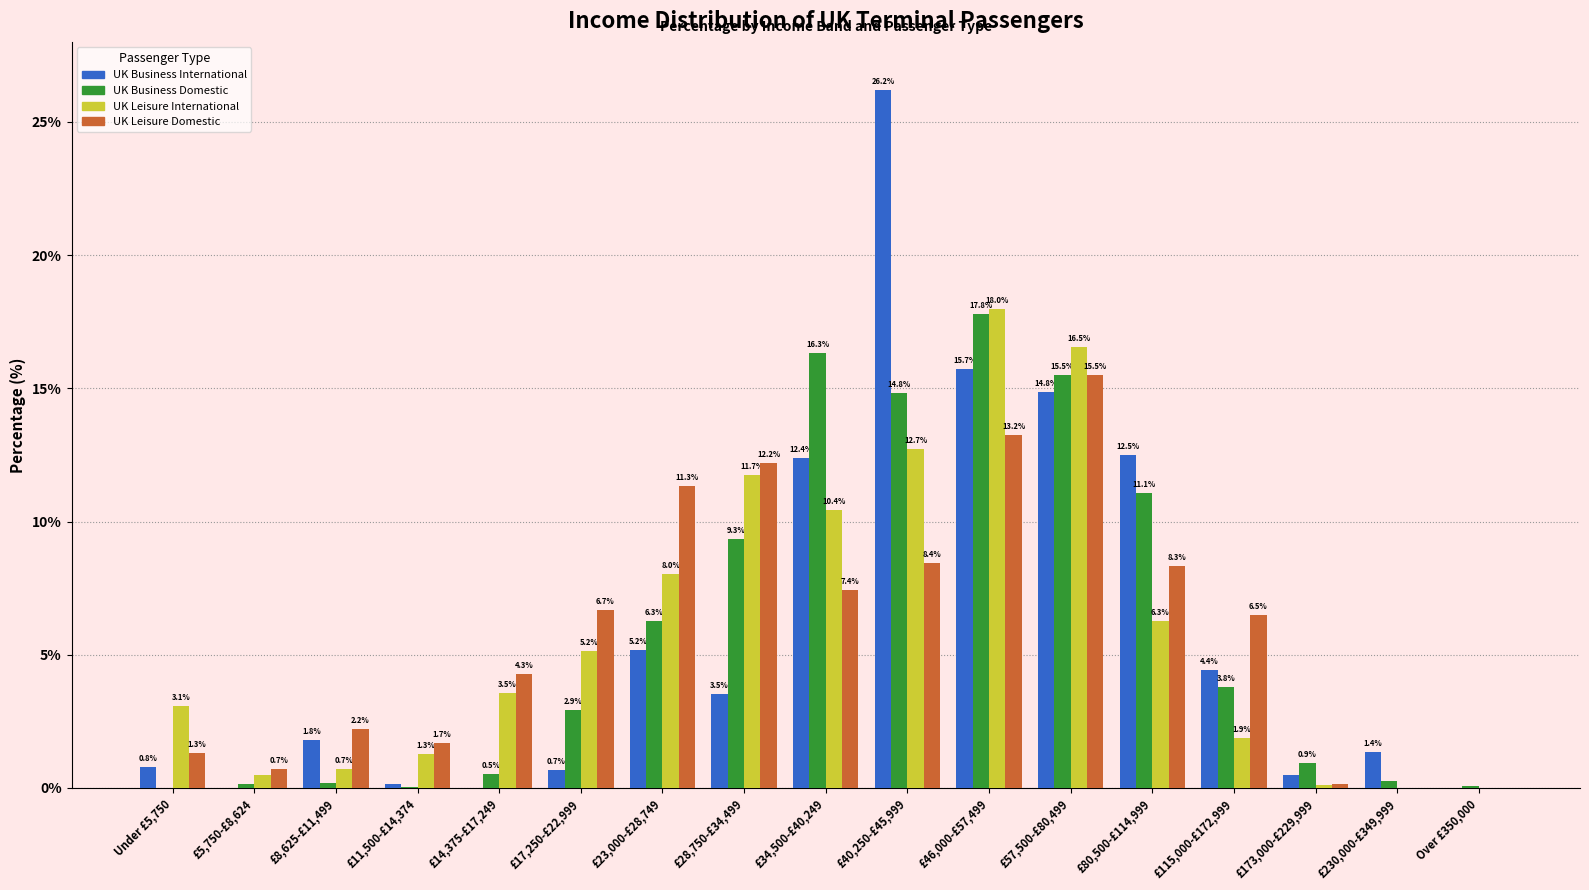

Between £115,000-£172,999 and £173,000-£229,999, which series saw the biggest shift?

UK Leisure Domestic